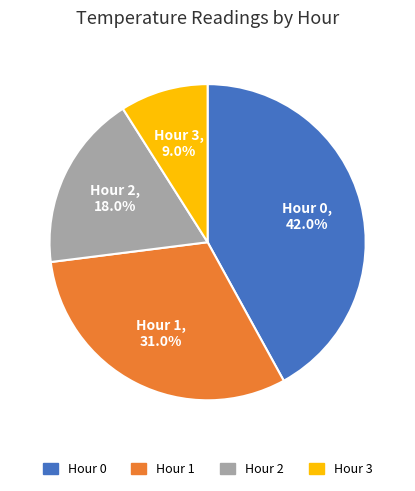

Which category has the smallest portion of the pie?

Hour 3